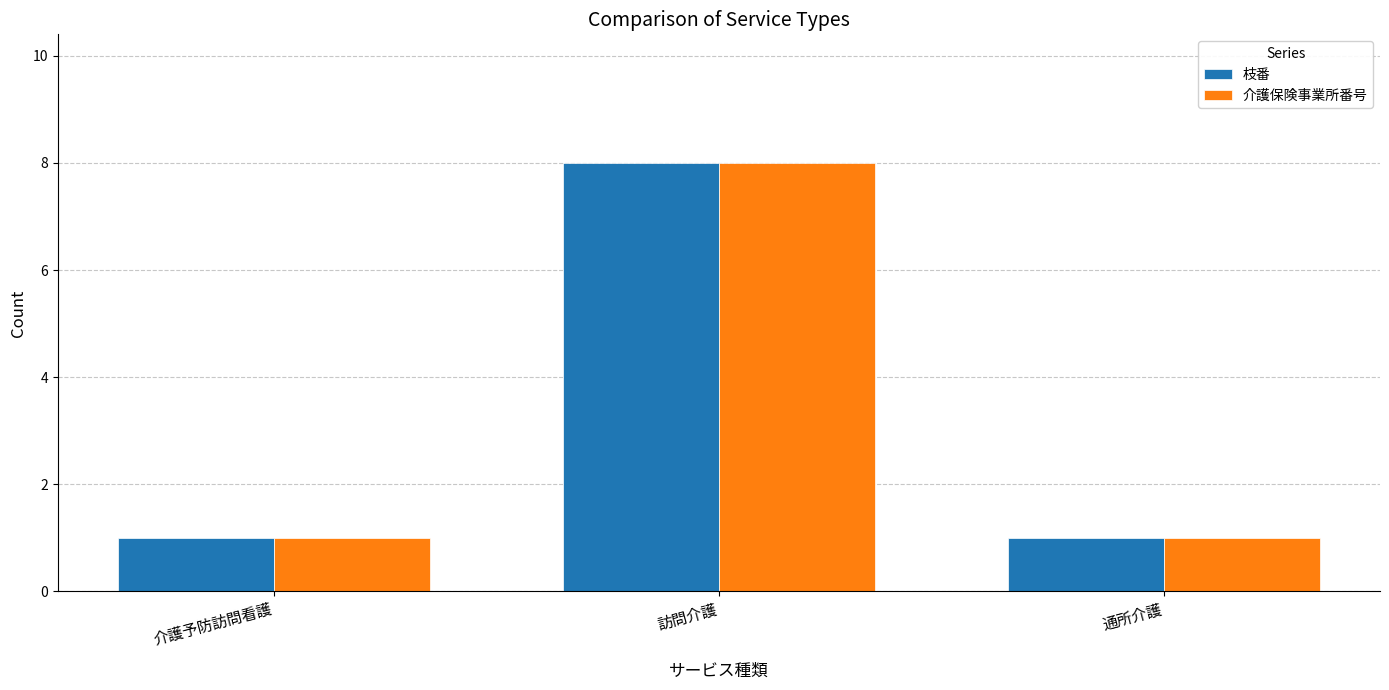

Reading left to right, list all the values displayed in this chart.

枝番: 介護予防訪問看護=1	訪問介護=8	通所介護=1
介護保険事業所番号: 介護予防訪問看護=1	訪問介護=8	通所介護=1